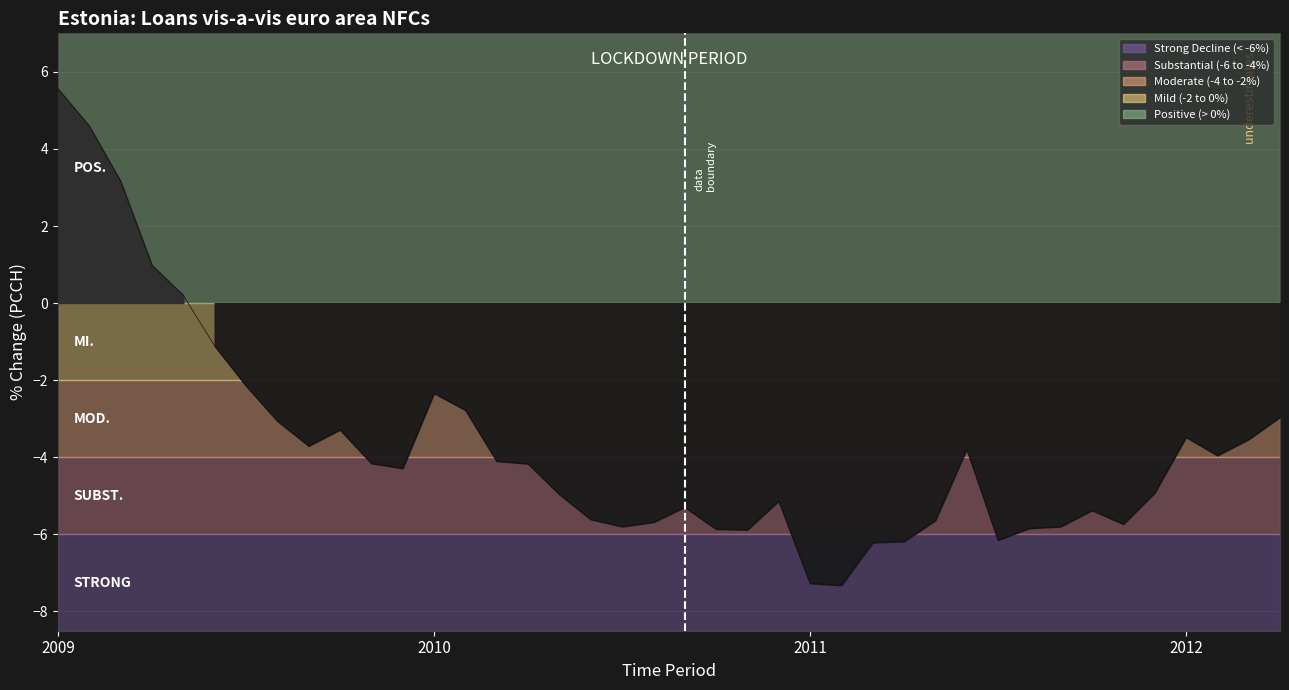

What is the sum of all values?

-149.0